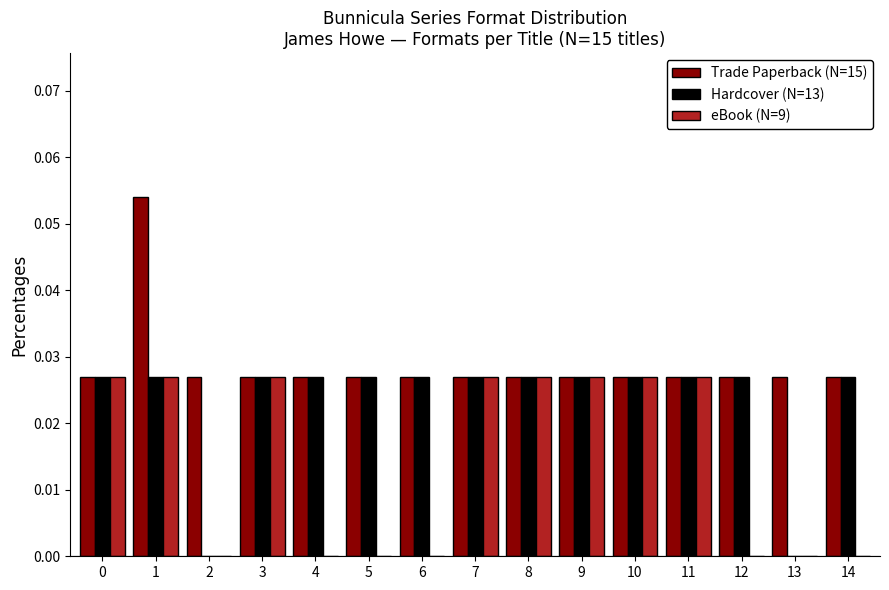

True or false: eBook (N=9) has a value of 0.0 at 9.

True